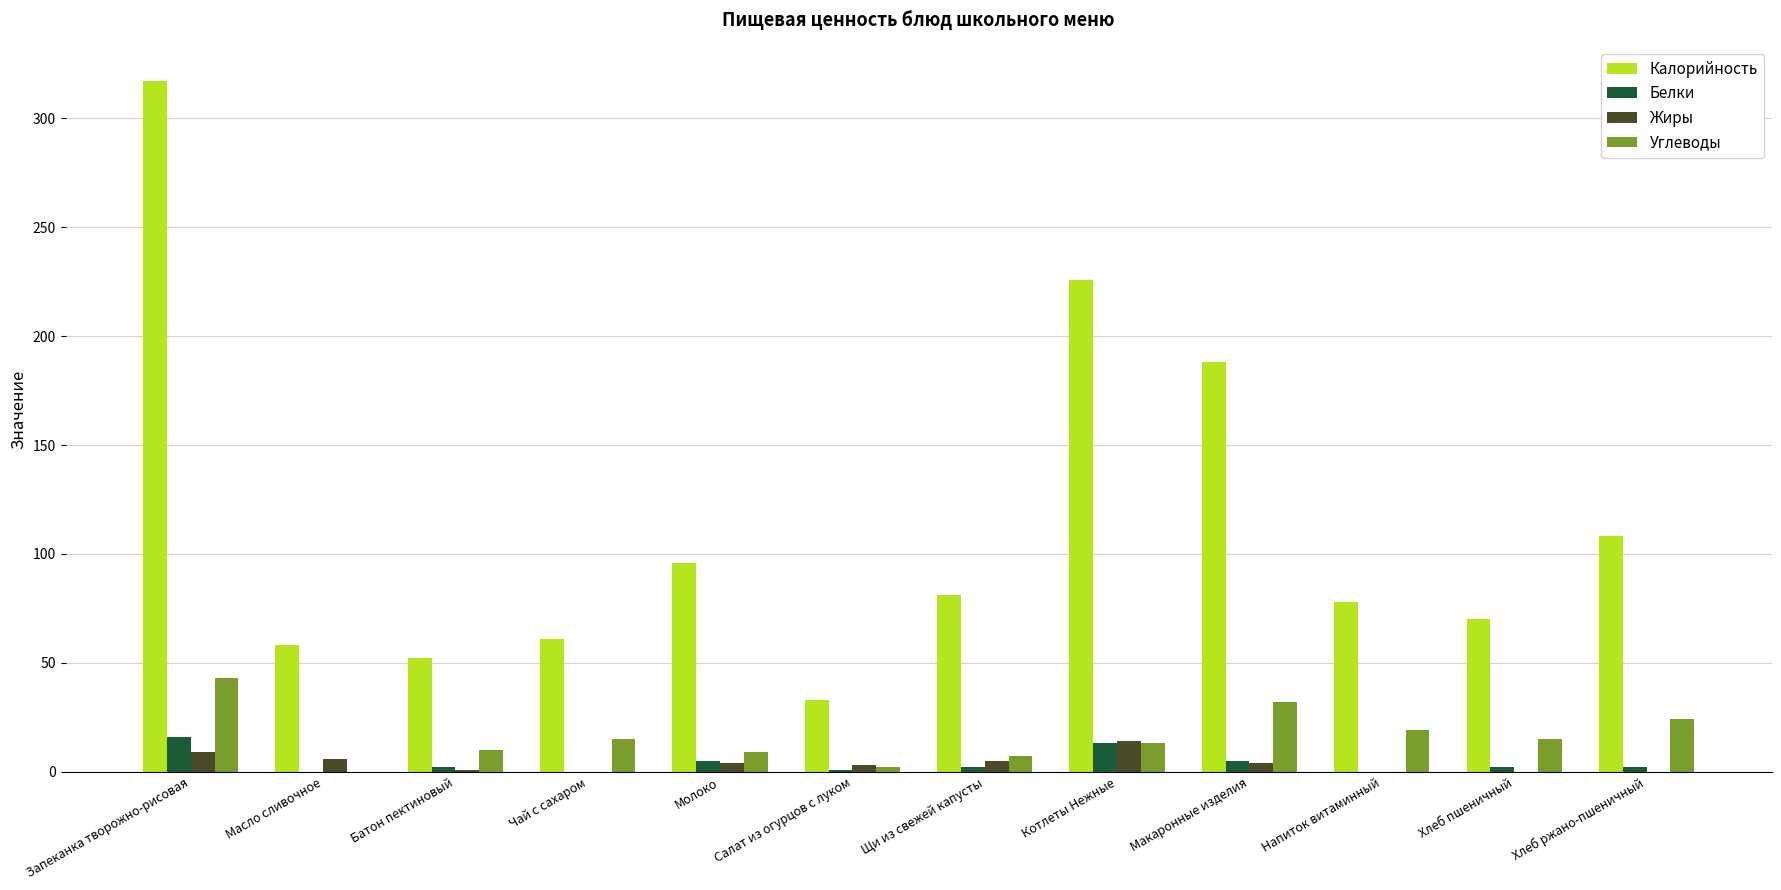

What is the maximum value shown in the chart?

317